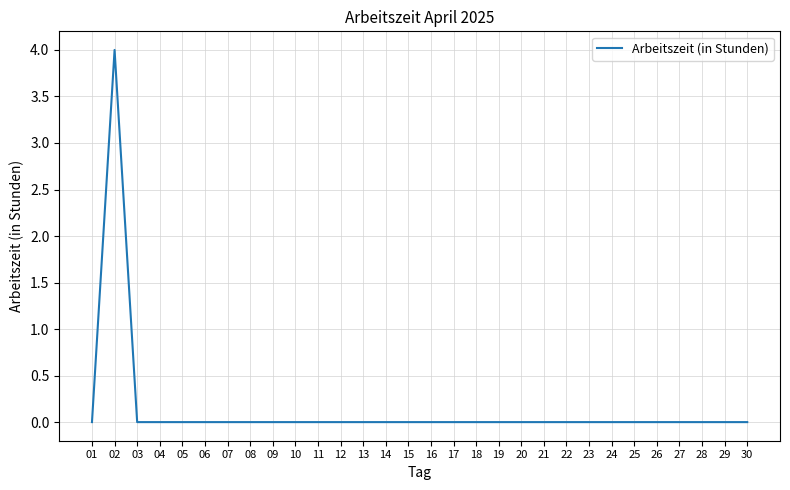

How many values are between 0 and 1?

29